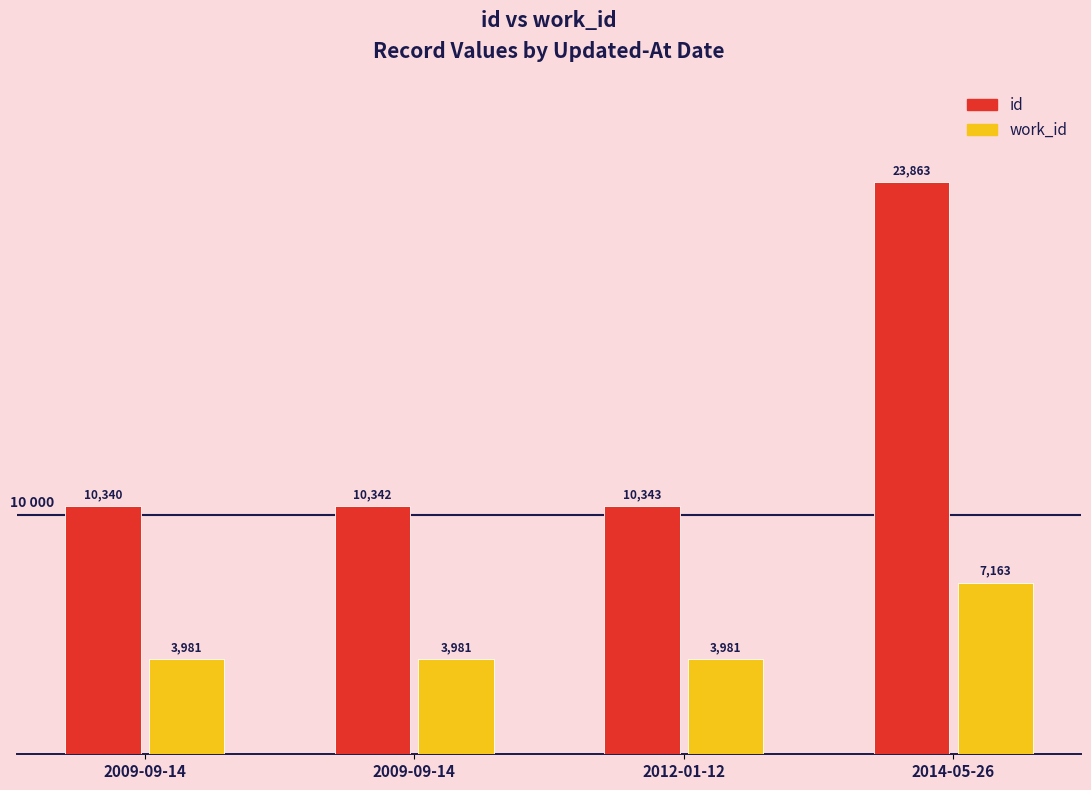

How many data points in work_id are above 3981?

1